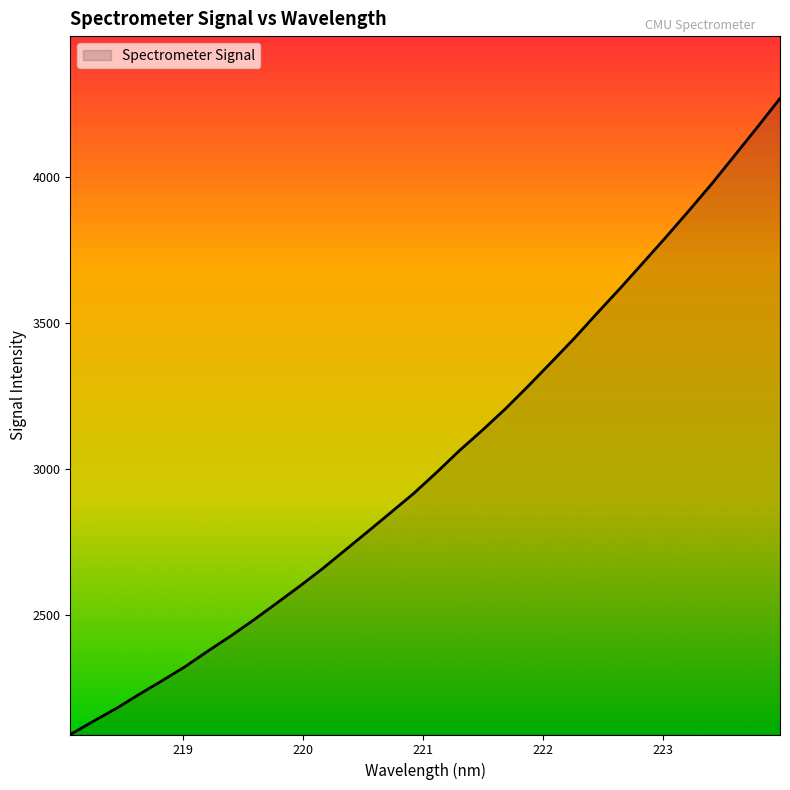

What is the maximum value shown in the chart?

4269.4